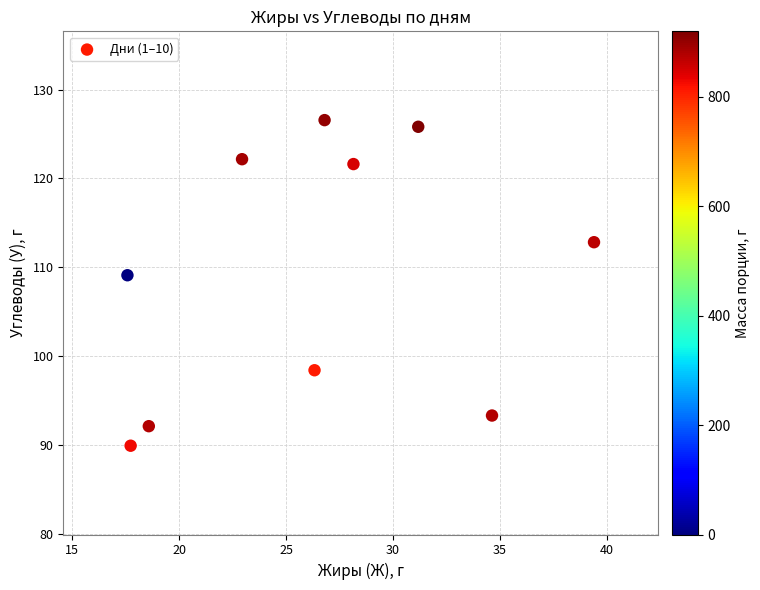

What Y value in the scatter plot is closest to 108?

109.1